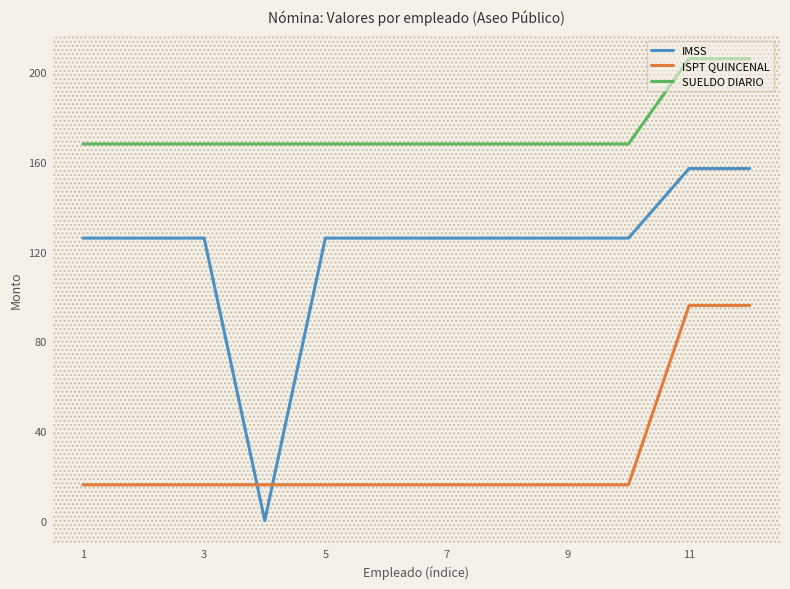

Which series has the largest total across all categories?

SUELDO DIARIO